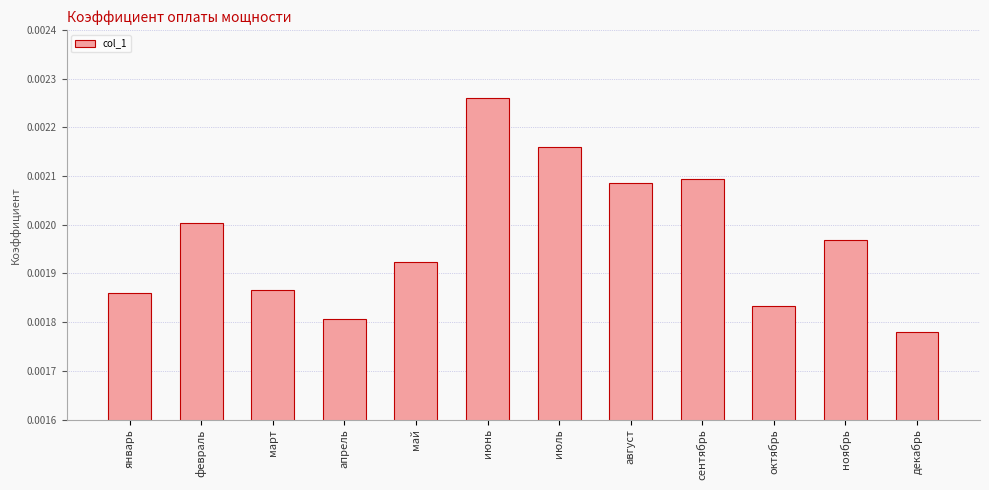

What position from the left is ноябрь?

11